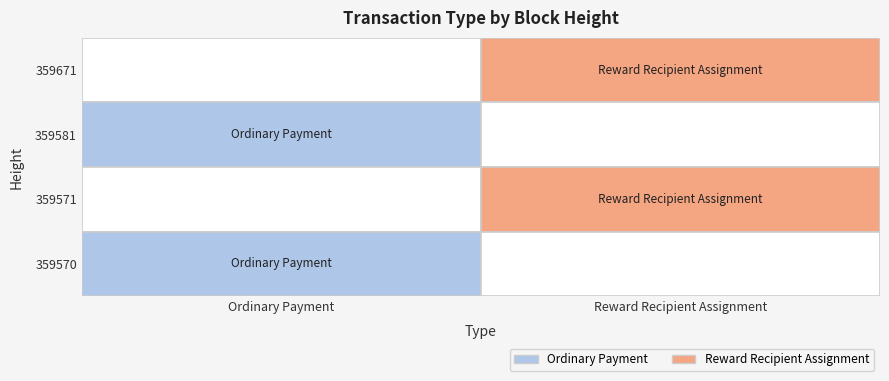

Is the value of 359671 at Reward Recipient Assignment greater than the value of 359581 at Ordinary Payment?

No